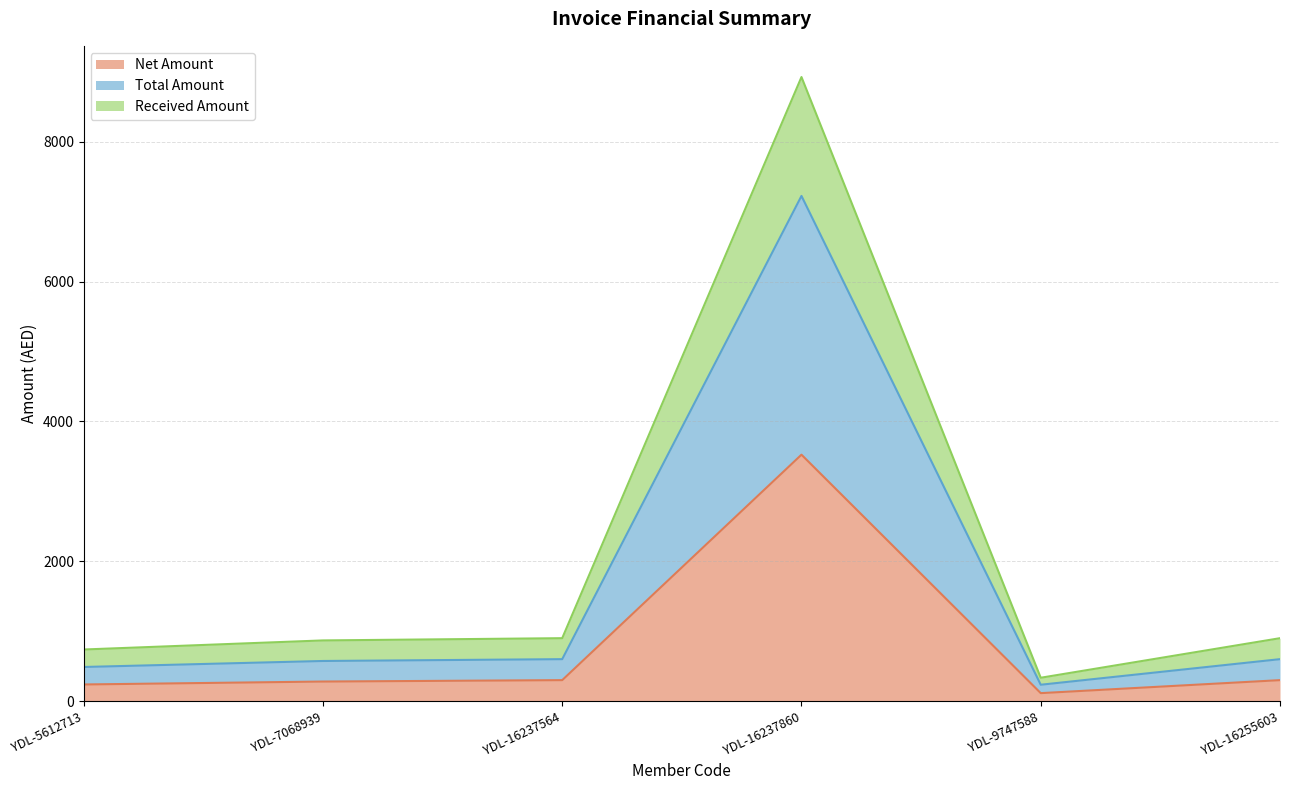

Does the chart display data point markers on the line(s)?

No